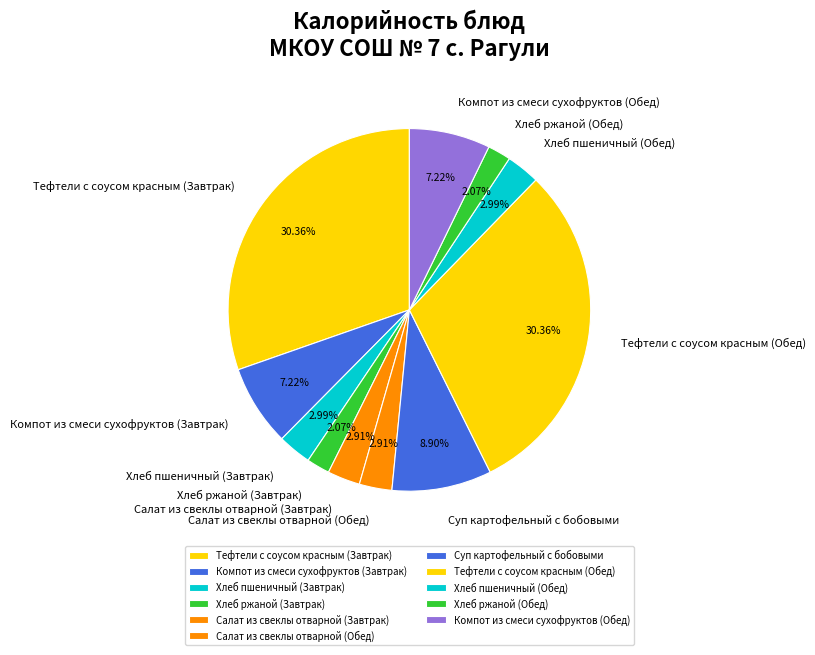

Combined, what portion of the pie is Тефтели с соусом красным (Завтрак) and Хлеб пшеничный (Завтрак)?

33.4%